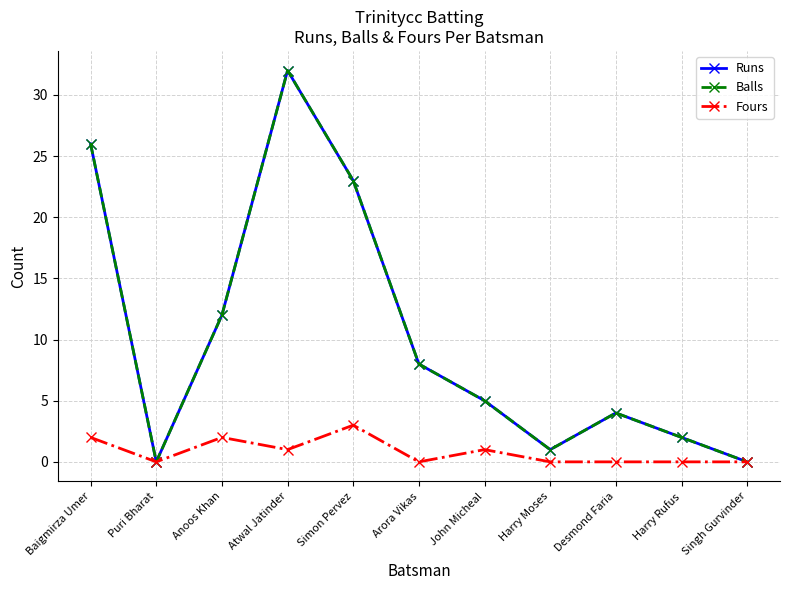

What is the maximum value for Balls?

32